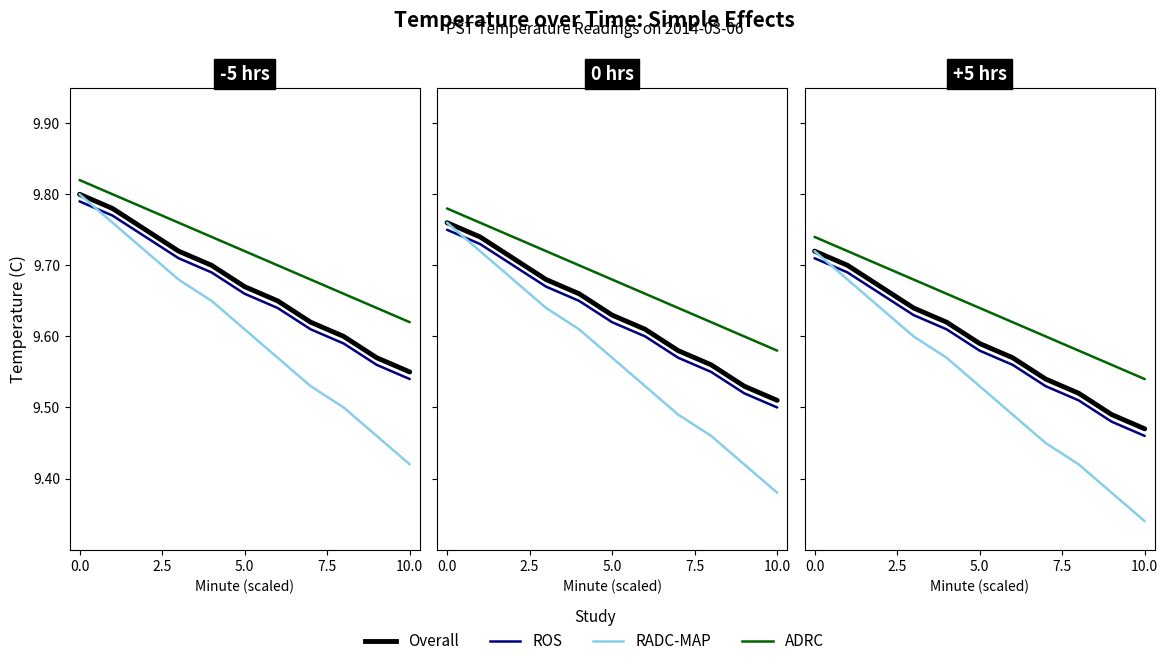

What is the total value across all series at 7.5?

38.5